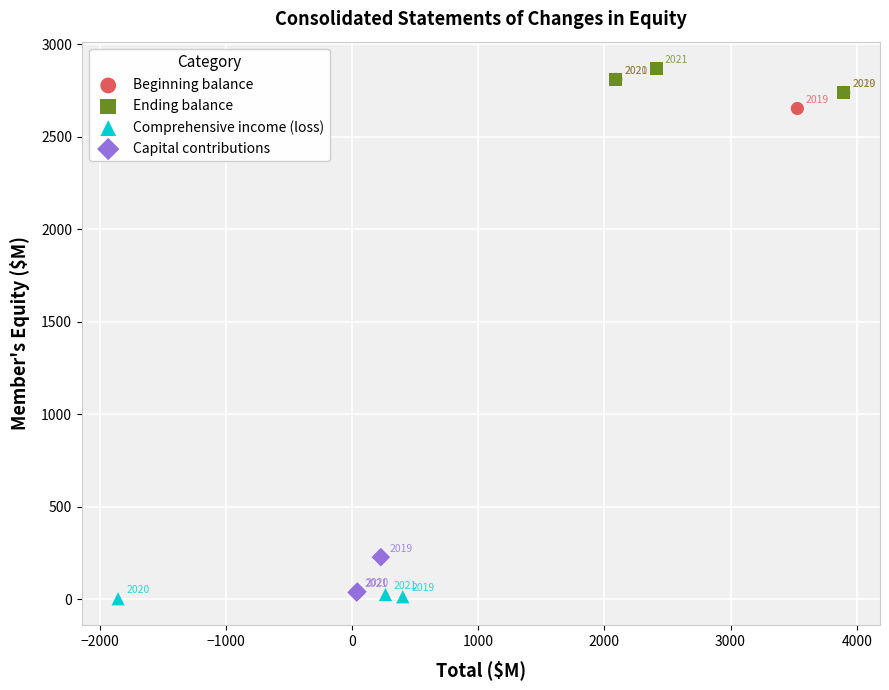

Which series reaches the minimum Y coordinate?

Comprehensive income (loss)